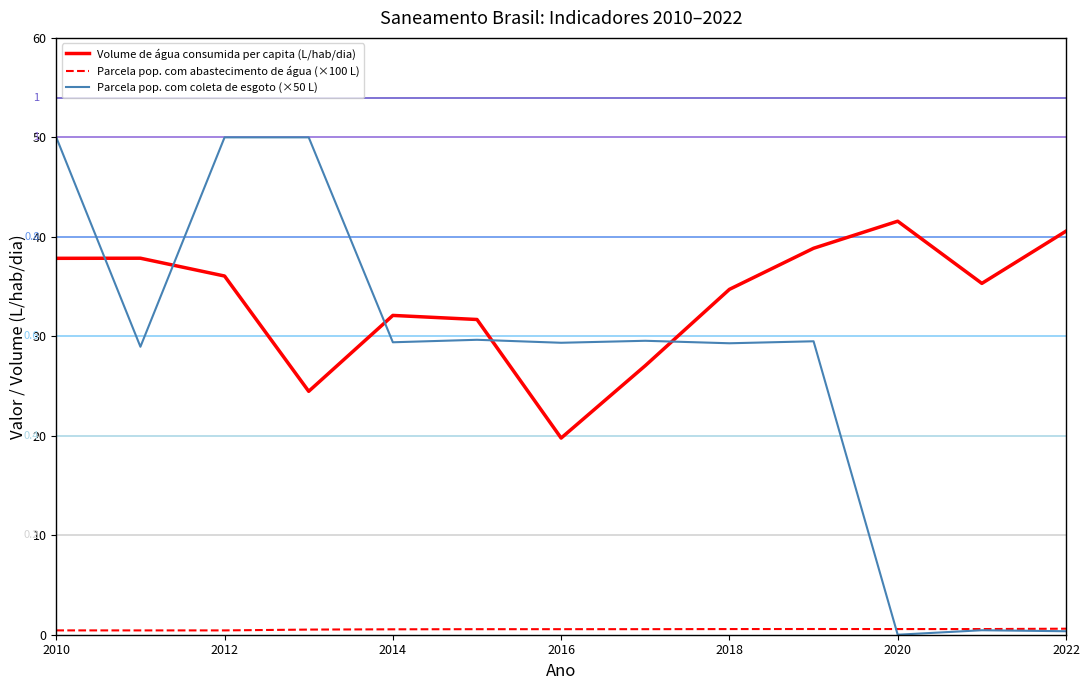

What is the greatest value displayed?

50.0